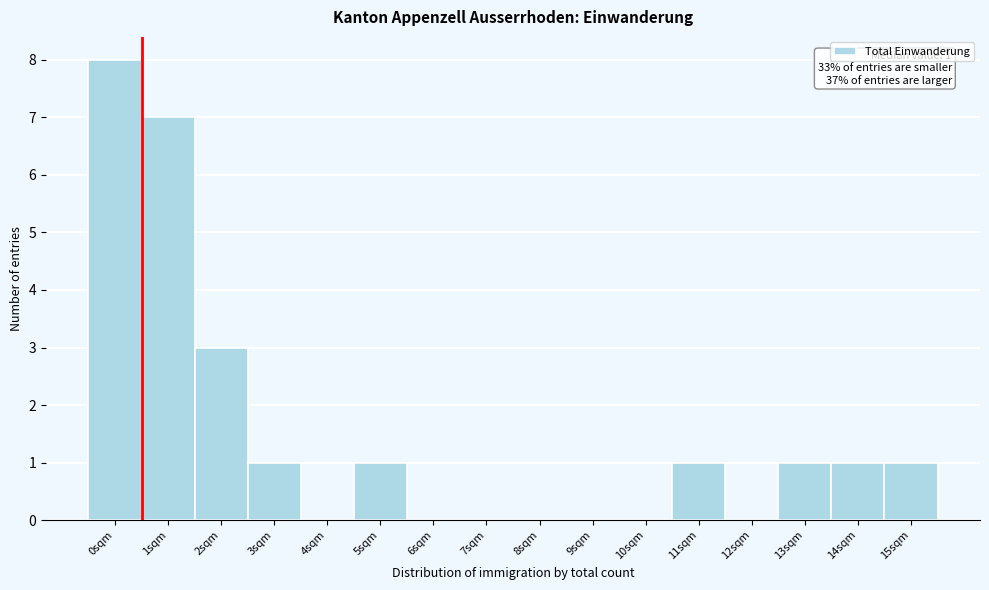

Reading right to left, extract all data points from this chart.

15sqm=1	14sqm=1	13sqm=1	12sqm=0	11sqm=1	10sqm=0	9sqm=0	8sqm=0	7sqm=0	6sqm=0	5sqm=1	4sqm=0	3sqm=1	2sqm=3	1sqm=7	0sqm=8